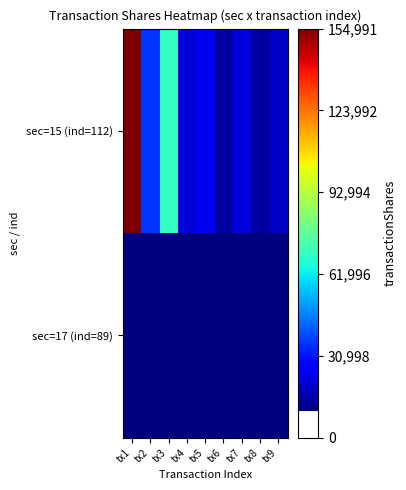

Which series has the widest spread of values?

sec=15 (ind=112)